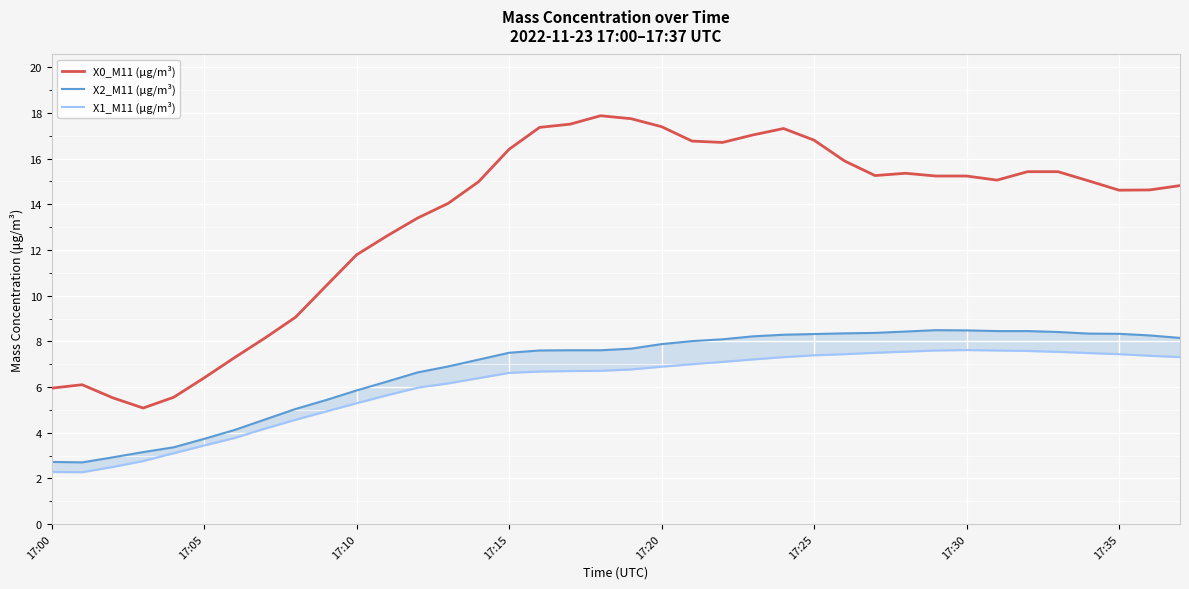

True or false: X1_M11 (μg/m³) and X0_M11 (μg/m³) intersect in this chart.

False